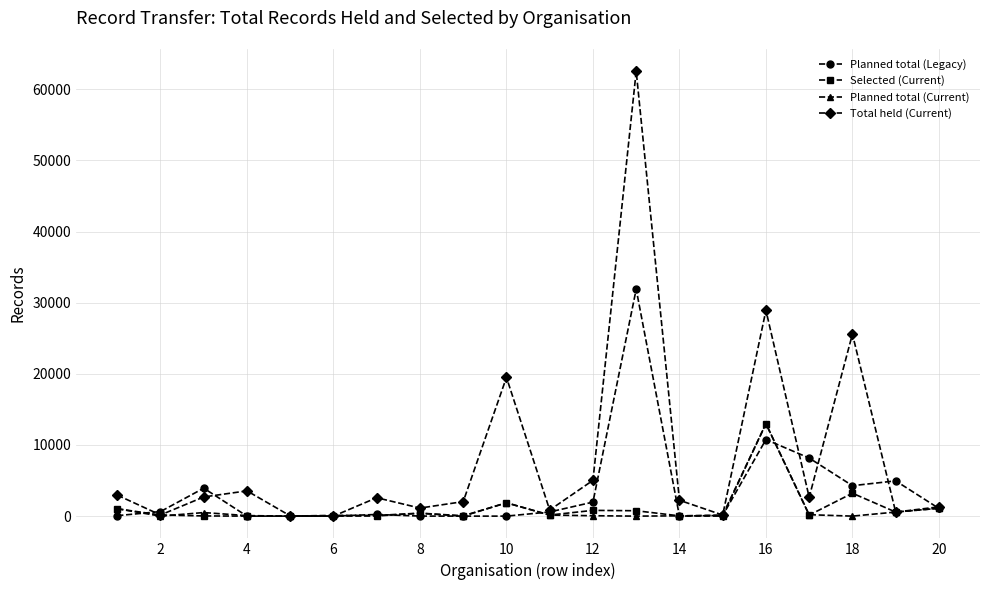

Which series has the largest range (max minus min)?

Total held (Current)